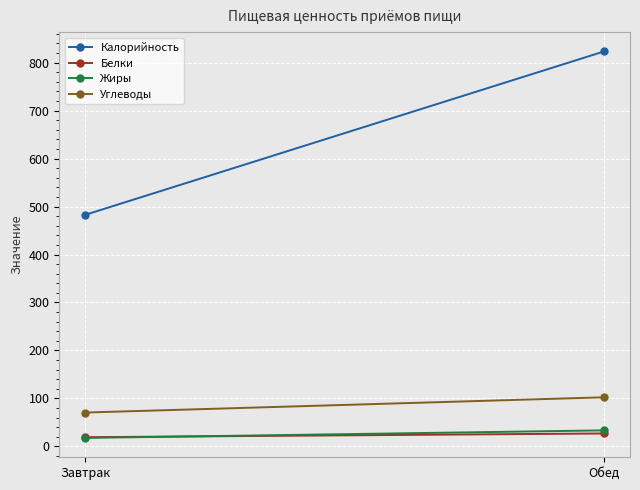

The value of Углеводы at Завтрак is 70.5. True or false?

True